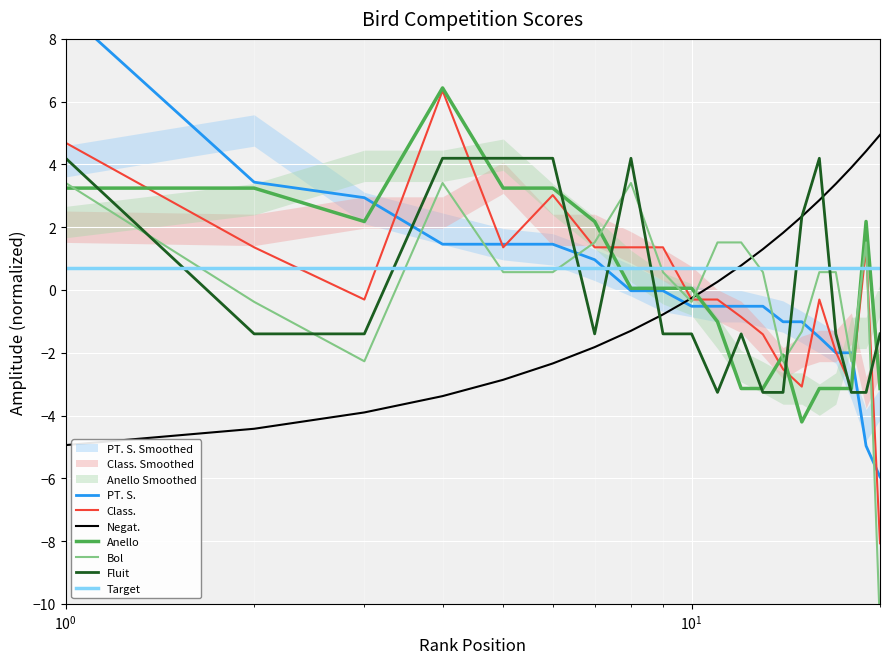

Reading right to left, list all the values displayed in this chart.

Class.: -8.1	1.4	-3.1	-2.0	-0.3	-3.1	-2.5	-1.4	-0.9	-0.3	-0.3	1.4	1.4	1.4	3.0	1.4	6.4	-0.3	1.4	4.7
PT. S.: -6.0	-5.0	-2.0	-2.0	-1.5	-1.0	-1.0	-0.5	-0.5	-0.5	-0.5	-0.0	-0.0	1.0	1.5	1.5	1.5	2.9	3.4	8.9
Negat.: 4.9	4.4	3.9	3.4	2.9	2.3	1.8	1.3	0.8	0.3	-0.3	-0.8	-1.3	-1.8	-2.3	-2.9	-3.4	-3.9	-4.4	-4.9
Anello: -3.1	2.2	-3.1	-3.1	-3.1	-4.2	-2.1	-3.1	-3.1	-1.0	0.1	0.1	0.1	2.2	3.2	3.2	6.4	2.2	3.2	3.2
Bol: -10.8	1.5	-2.3	0.6	0.6	-1.3	-2.3	0.6	1.5	1.5	-0.4	0.6	3.4	1.5	0.6	0.6	3.4	-2.3	-0.4	3.4
Fluit: -1.4	-3.3	-3.3	-1.4	4.2	2.3	-3.3	-3.3	-1.4	-3.3	-1.4	-1.4	4.2	-1.4	4.2	4.2	4.2	-1.4	-1.4	4.2